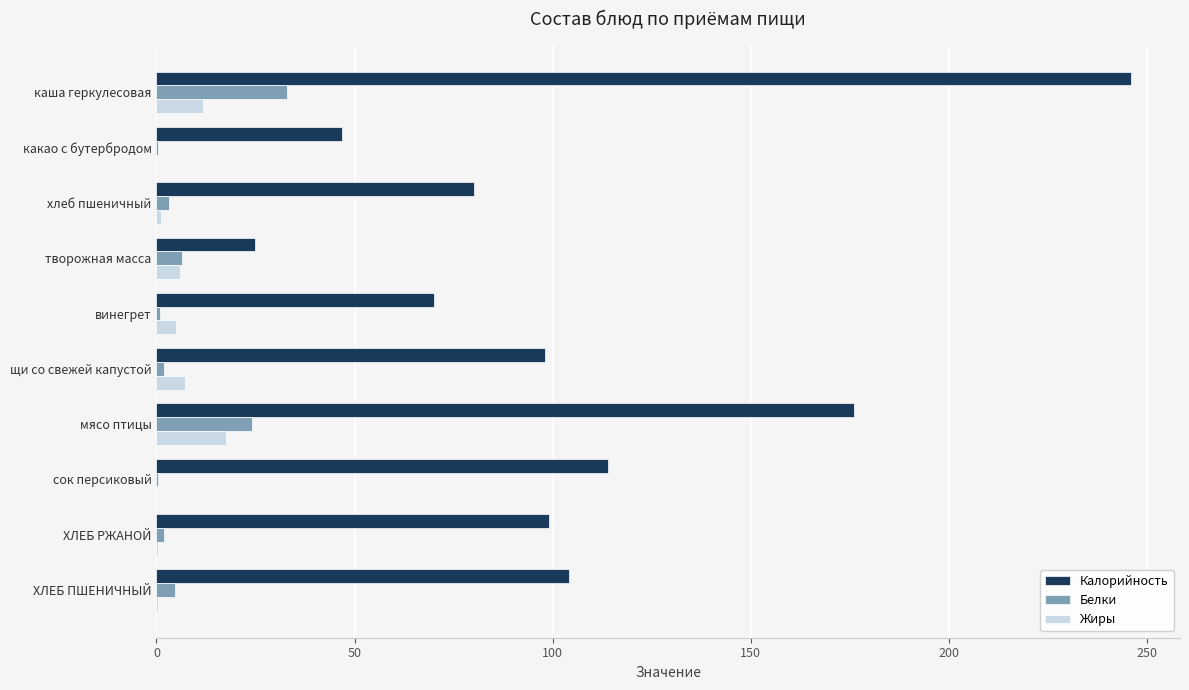

The value of Калорийность at какао с бутербродом is 64.4. True or false?

False